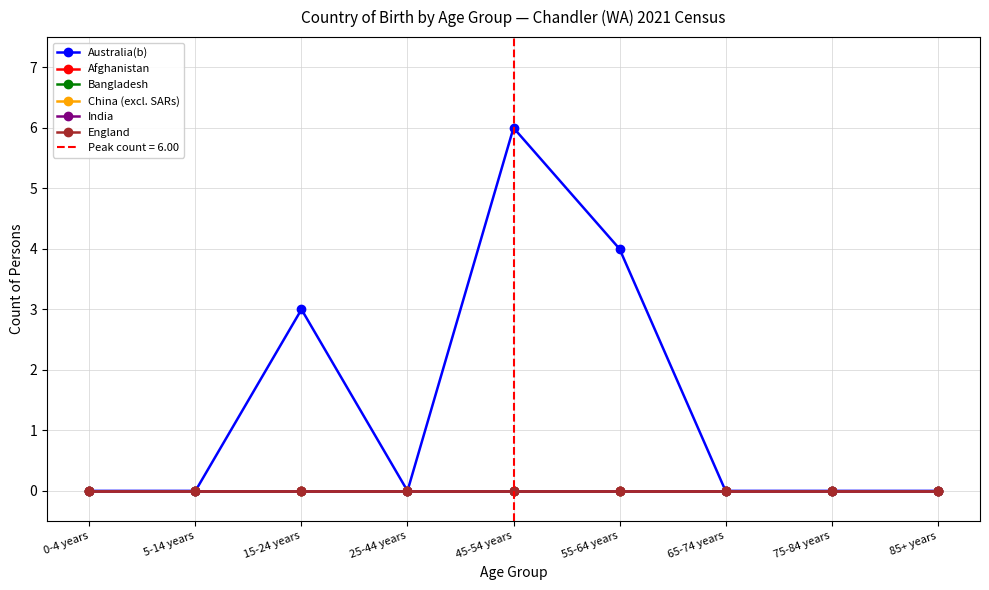

True or false: India and England cross at least once.

False